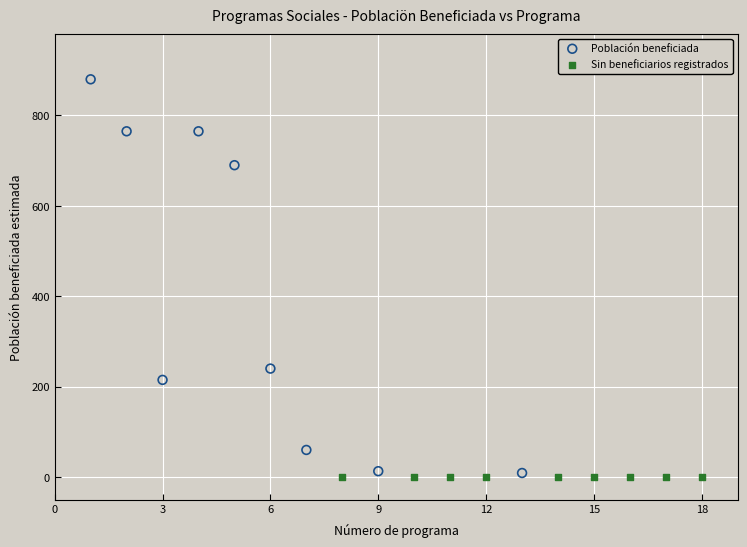

Which series contains the highest Y value?

Población beneficiada